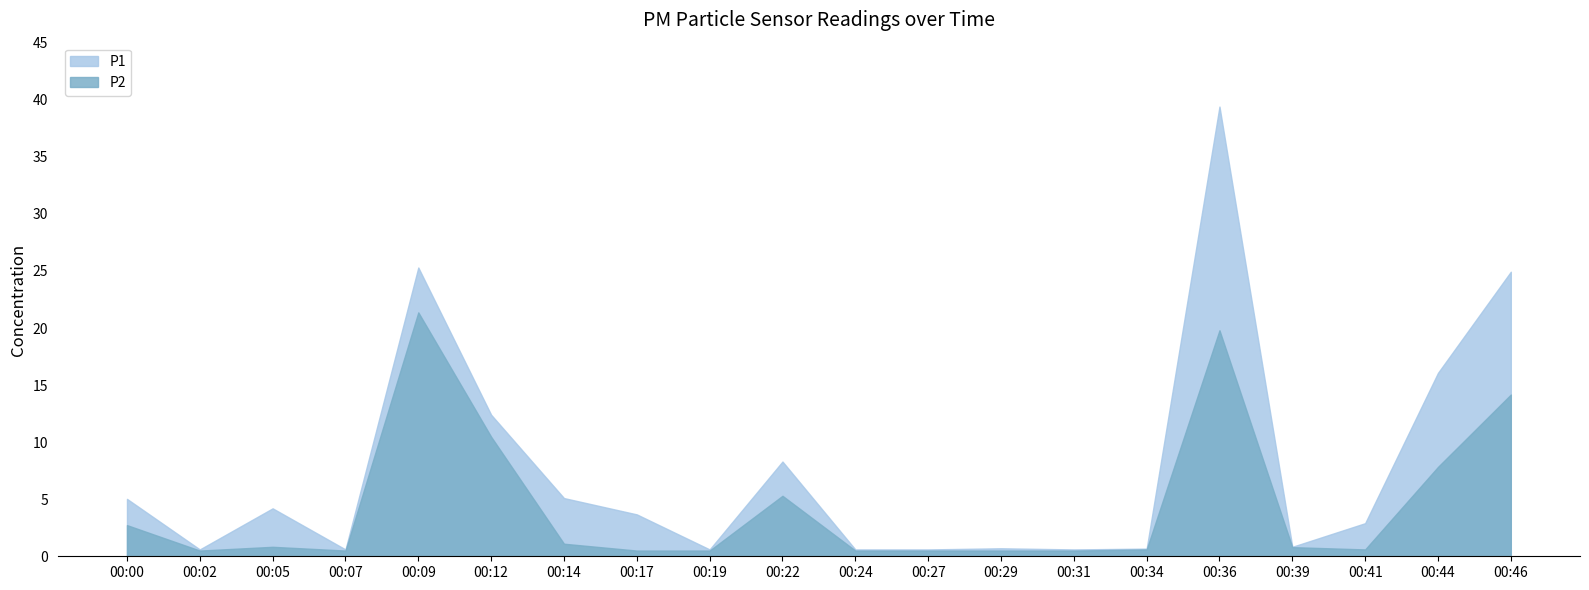

What is the difference between the P1 values at 00:14 and 00:22?

3.2